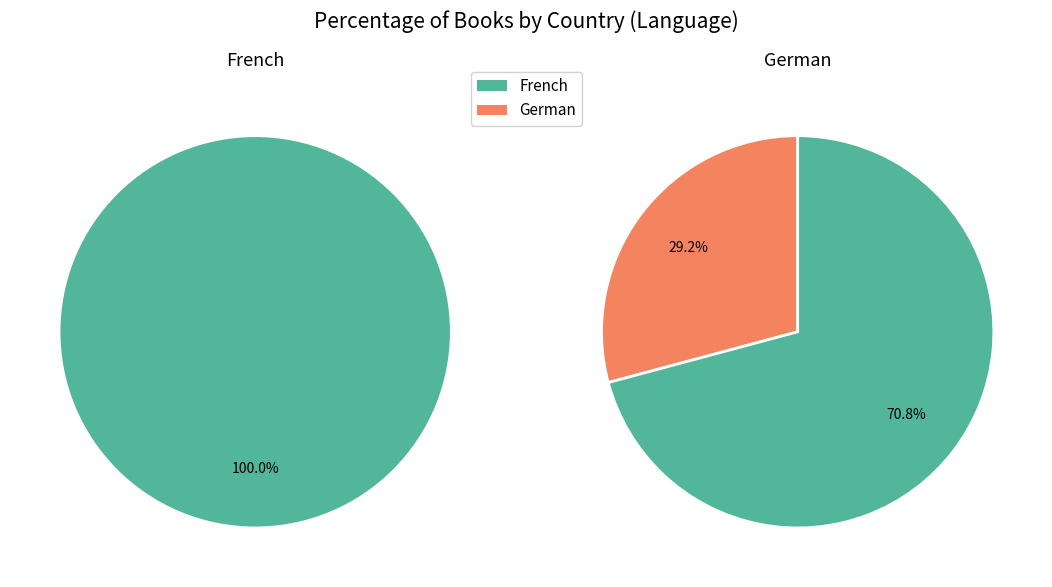

What percentage do German and French together represent?

100.0%